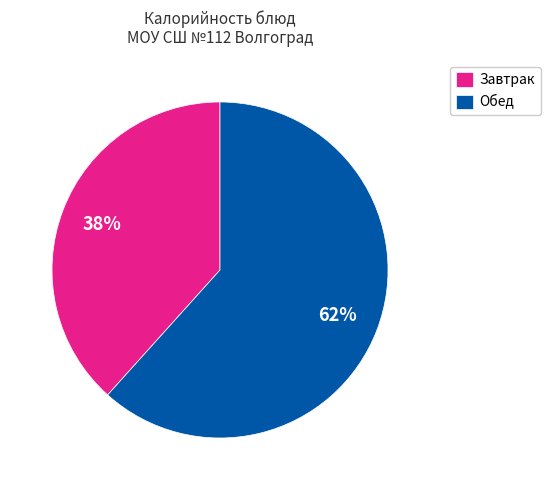

What is the largest slice in the pie chart?

Обед